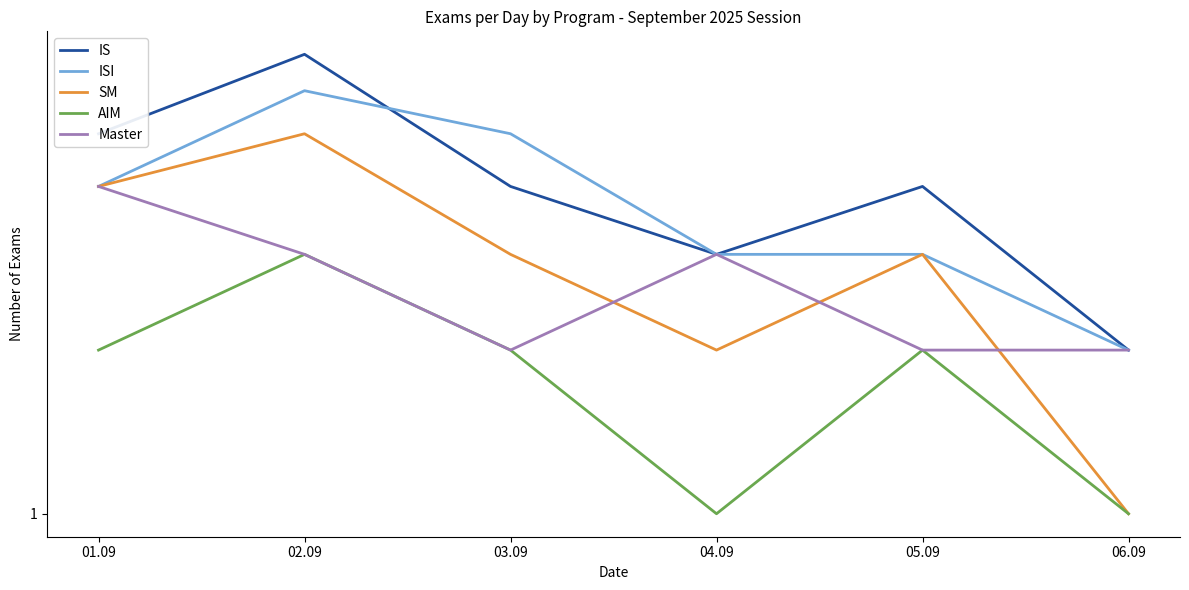

What value does the Master series have at 03.09?

2